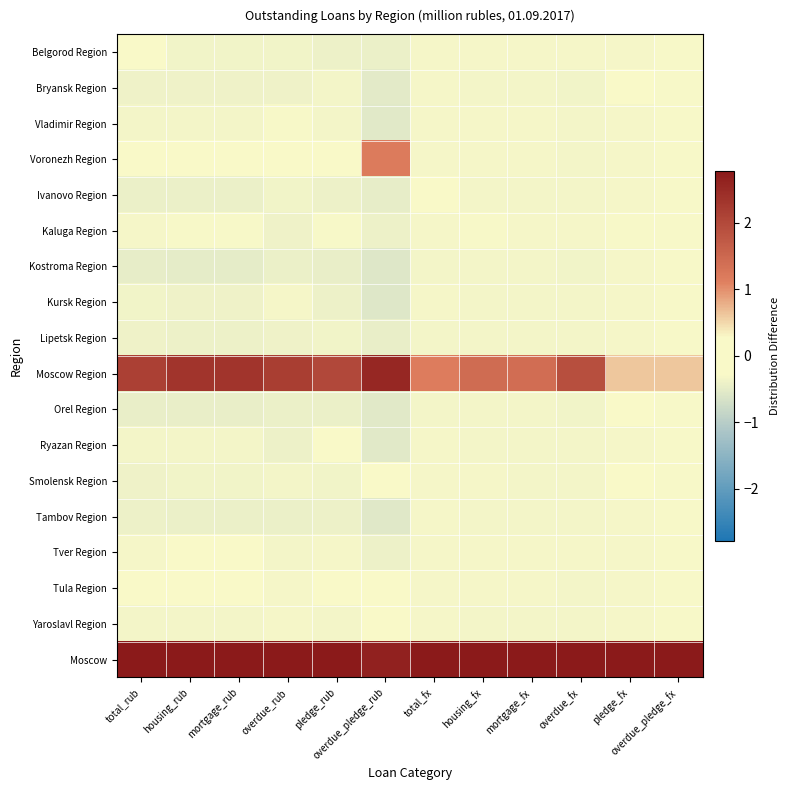

What is the difference between the highest and lowest values at pledge_rub?

3.9